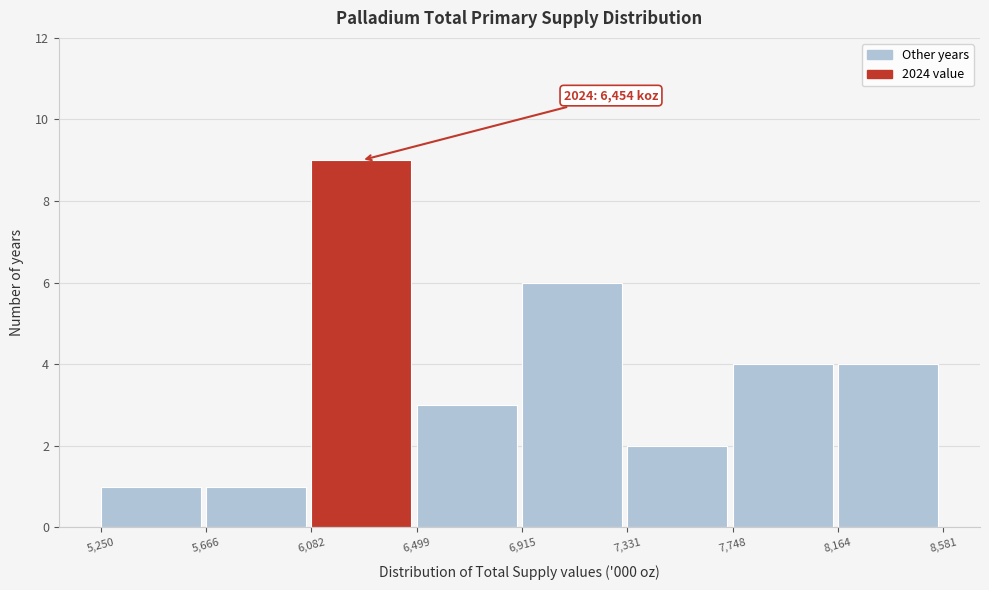

Which range on the x-axis has the tallest bar?

6,082 to 6,499